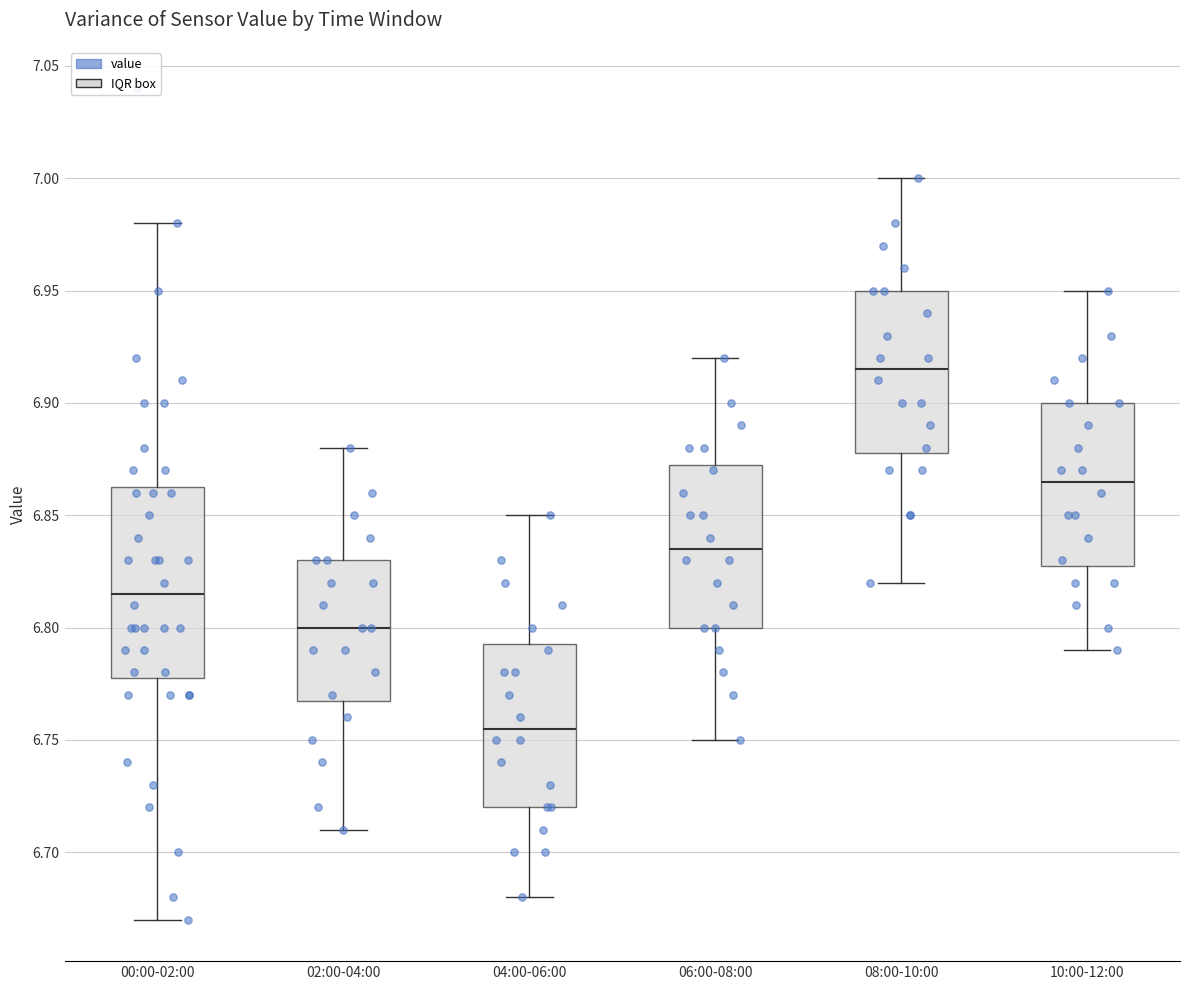

Reading left to right, read every box against the y-axis: the position of its median line, the range the box covers, and the ends of its whiskers. The values are not printed on the chart, so give them approximately, as read against the axis.

00:00-02:00: median 6.815, box 6.780 to 6.865, whiskers 6.670 to 6.980
02:00-04:00: median 6.800, box 6.770 to 6.830, whiskers 6.710 to 6.880
04:00-06:00: median 6.755, box 6.720 to 6.795, whiskers 6.680 to 6.850
06:00-08:00: median 6.835, box 6.800 to 6.875, whiskers 6.750 to 6.920
08:00-10:00: median 6.915, box 6.880 to 6.950, whiskers 6.820 to 7.000
10:00-12:00: median 6.865, box 6.830 to 6.900, whiskers 6.790 to 6.950